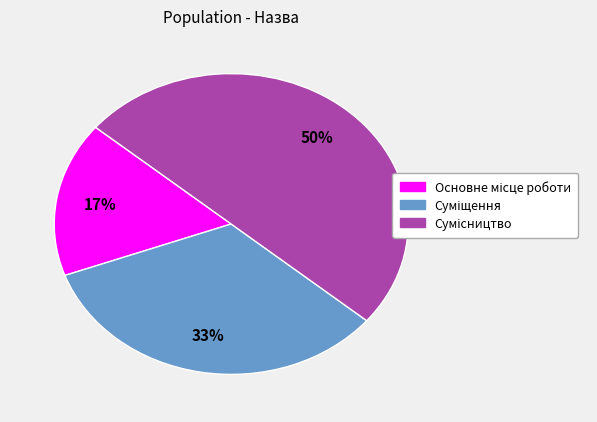

To the nearest percent, what is the average slice percentage?

33%